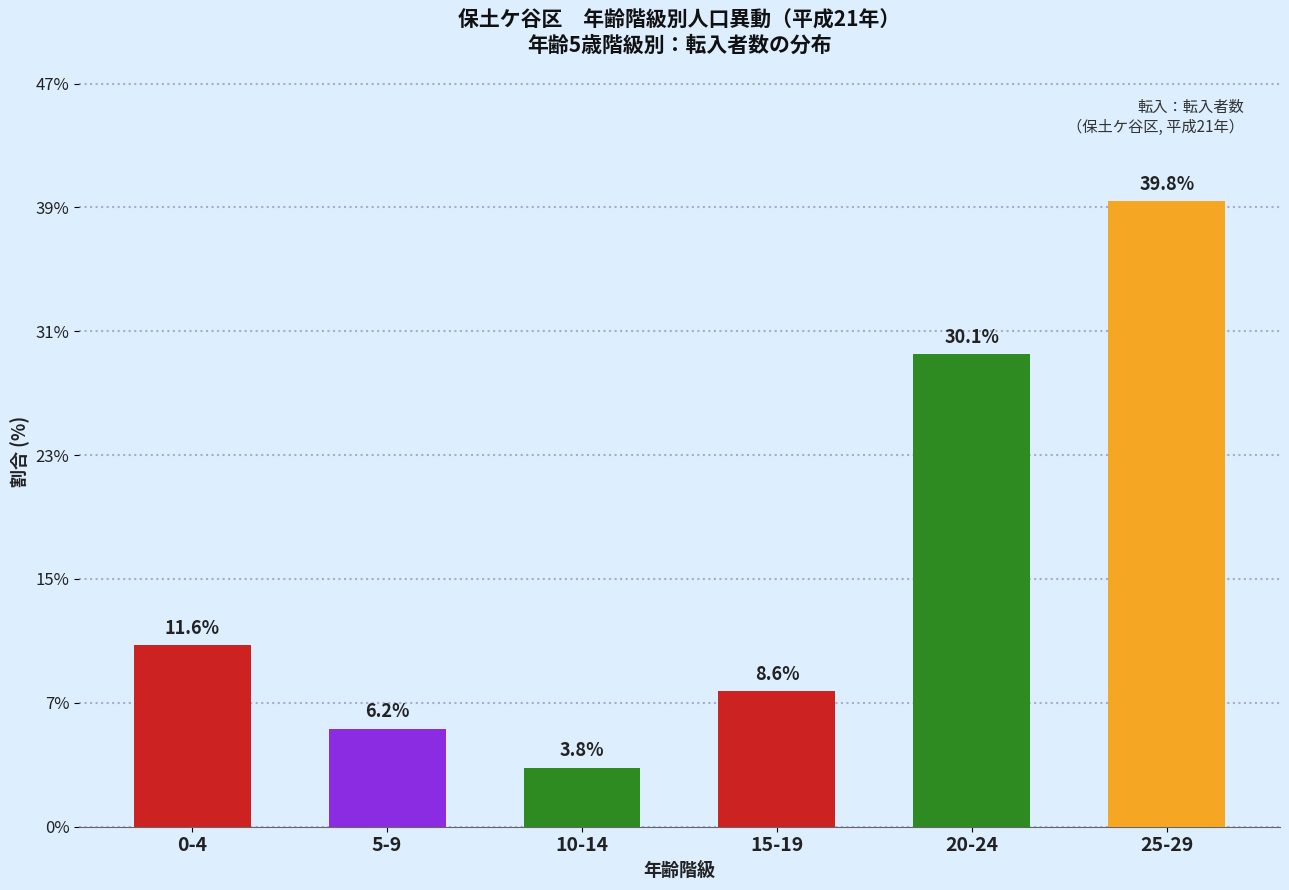

Are the bars horizontal?

No